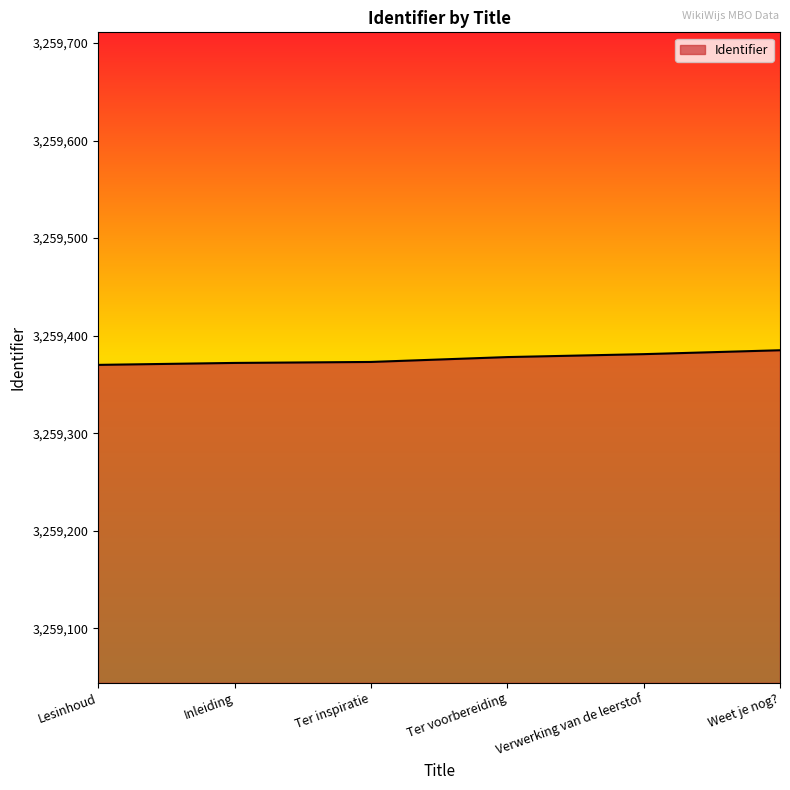

What is the difference between the maximum and minimum values?

15